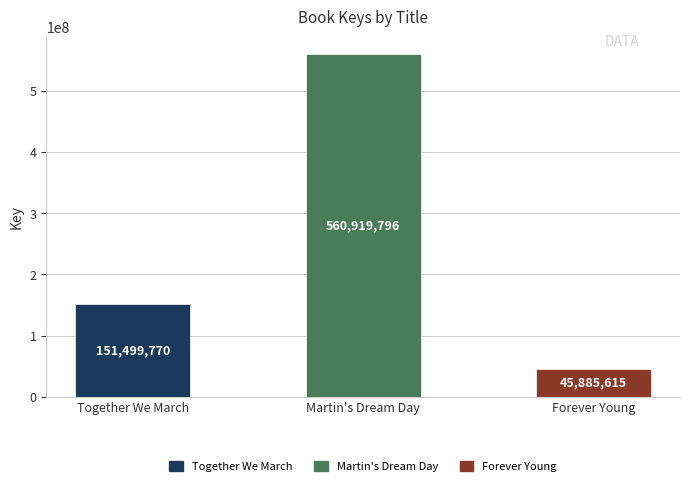

What is the smallest value displayed?

45885615